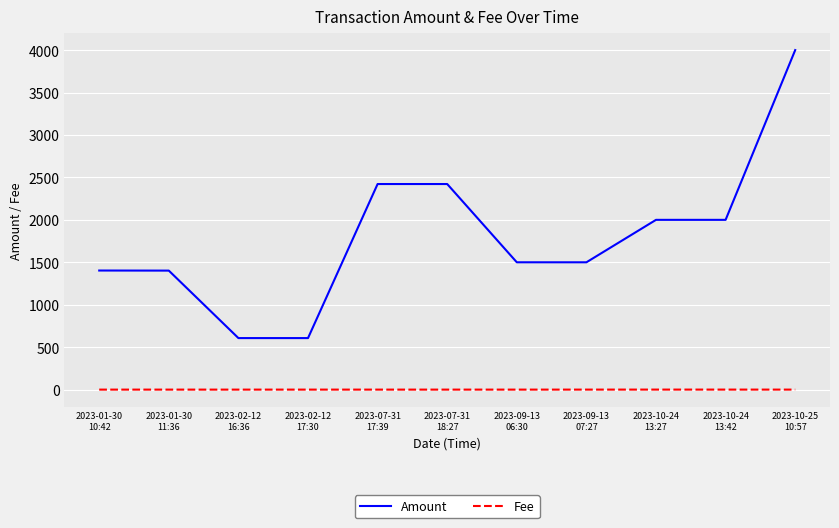

At how many categories does at least one series exceed 3271?

1